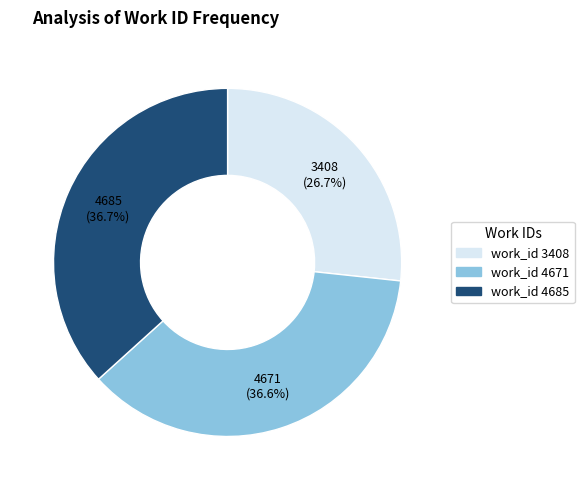

True or false: work_id 3408 accounts for 27% of the total.

True